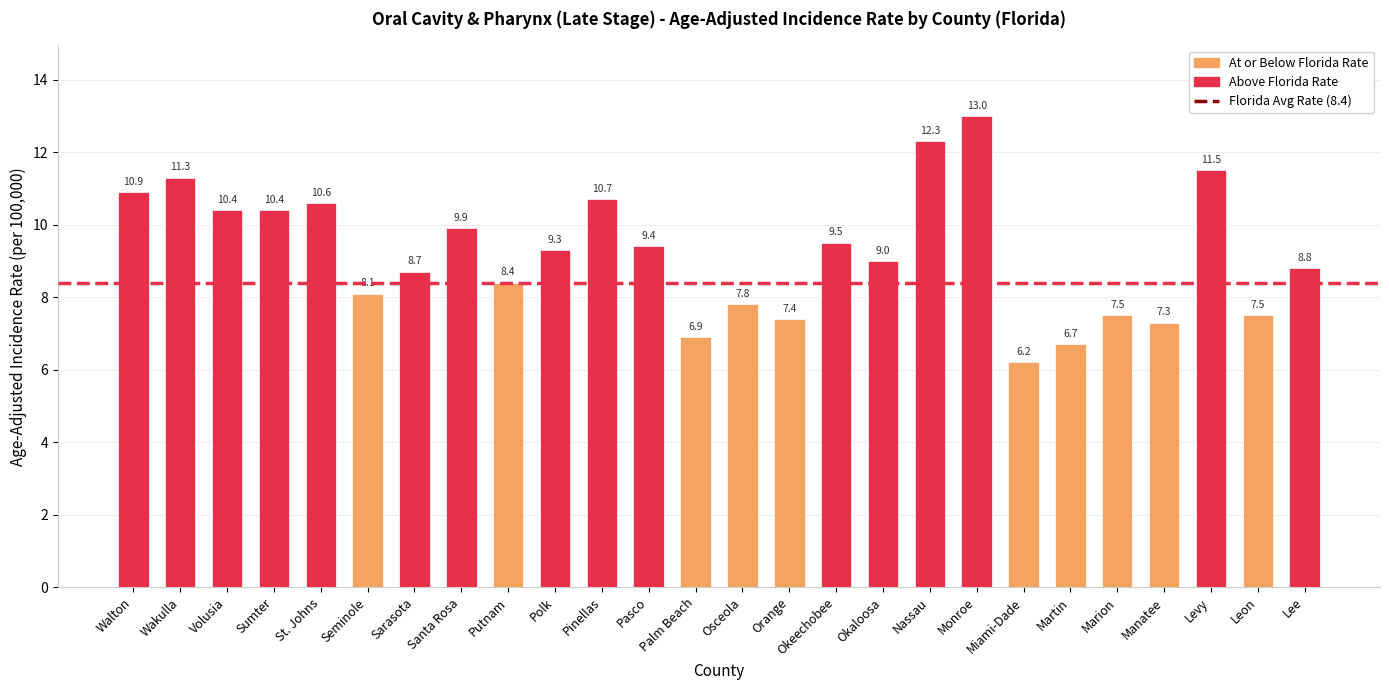

Reading left to right, list all the values displayed in this chart.

10.9	11.3	10.4	10.4	10.6	8.1	8.7	9.9	8.4	9.3	10.7	9.4	6.9	7.8	7.4	9.5	9.0	12.3	13.0	6.2	6.7	7.5	7.3	11.5	7.5	8.8